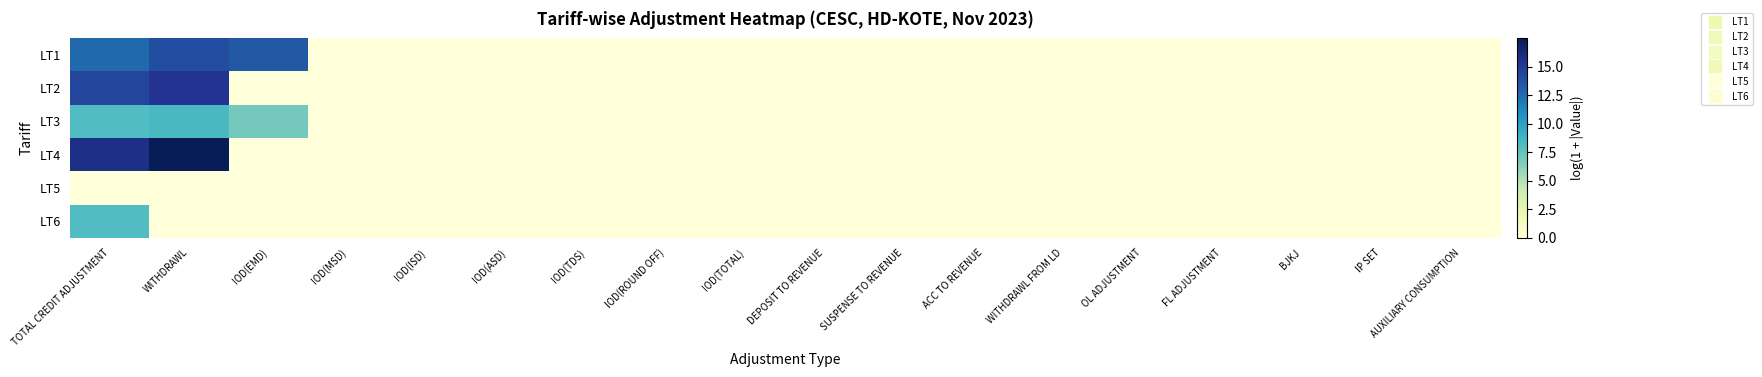

How many series are shown in this chart?

6